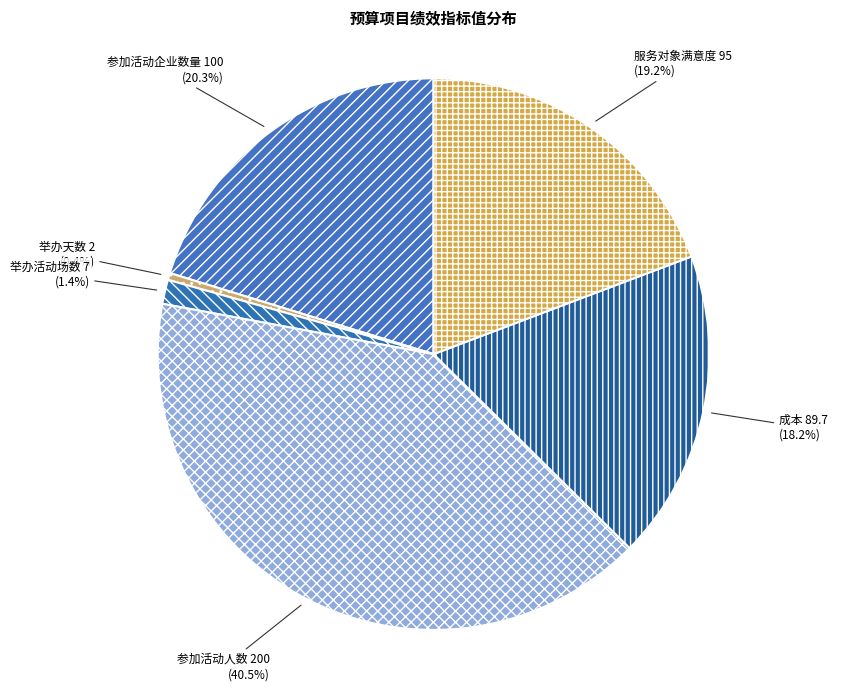

What percentage is NOT represented by 举办天数?

99.6%